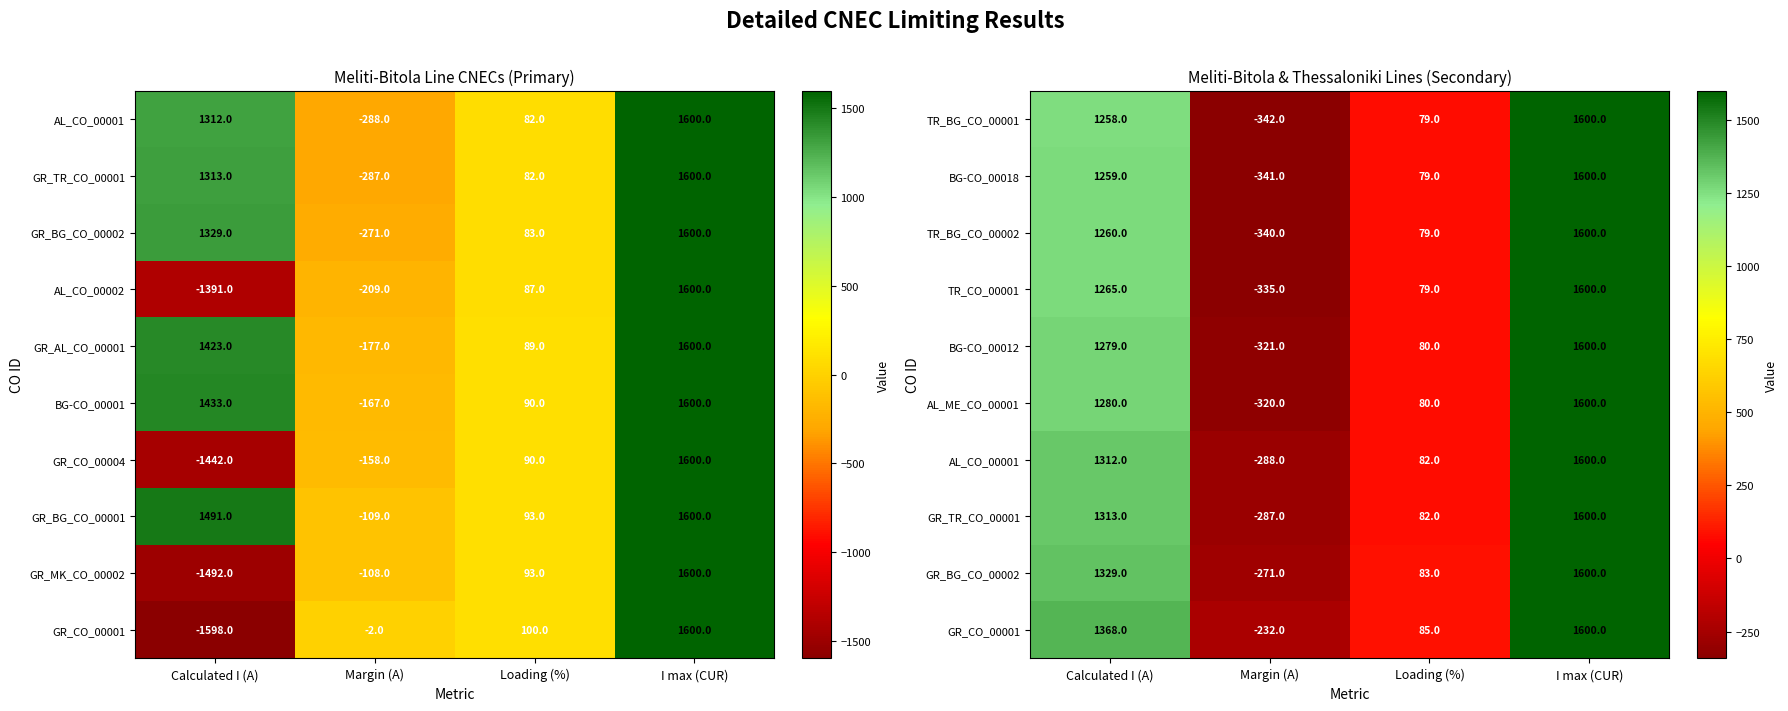

Where is BG-CO_00018 nearest to the value 629?

Loading (%)